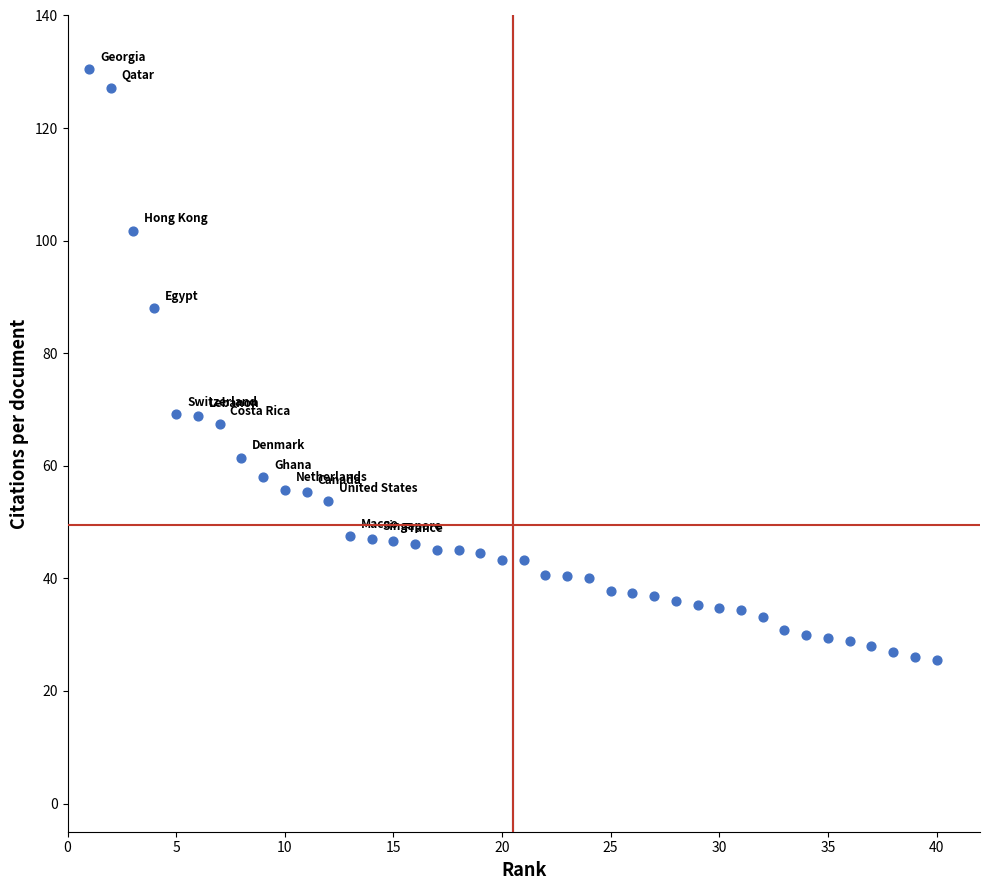

What is the range of Y values (max minus min)?

105.0